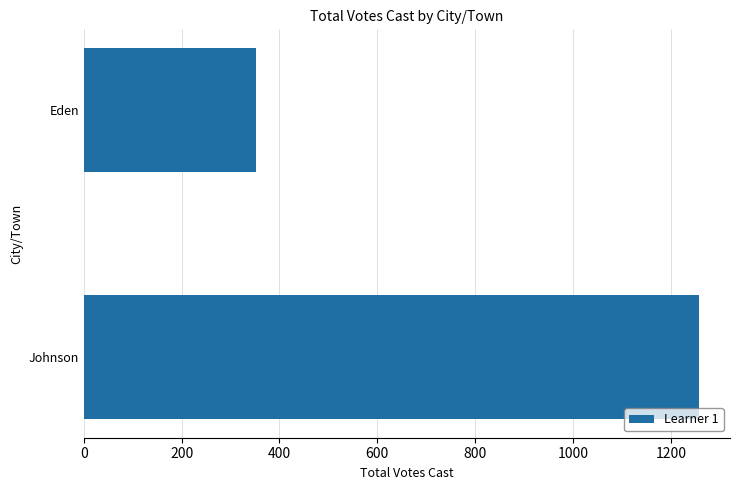

What is the sum of the values at Johnson and Eden?

1611